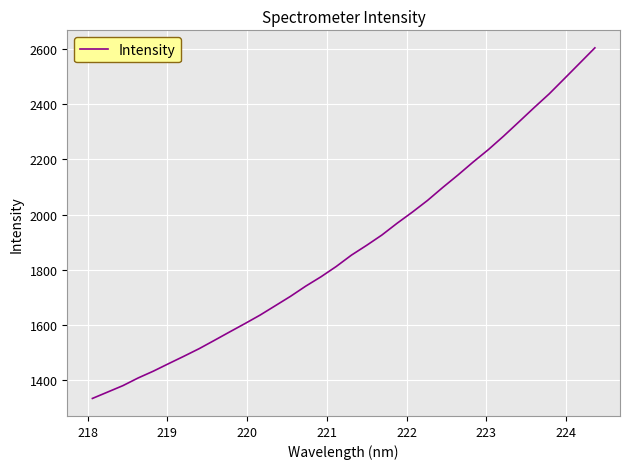

How many series are shown in this chart?

1